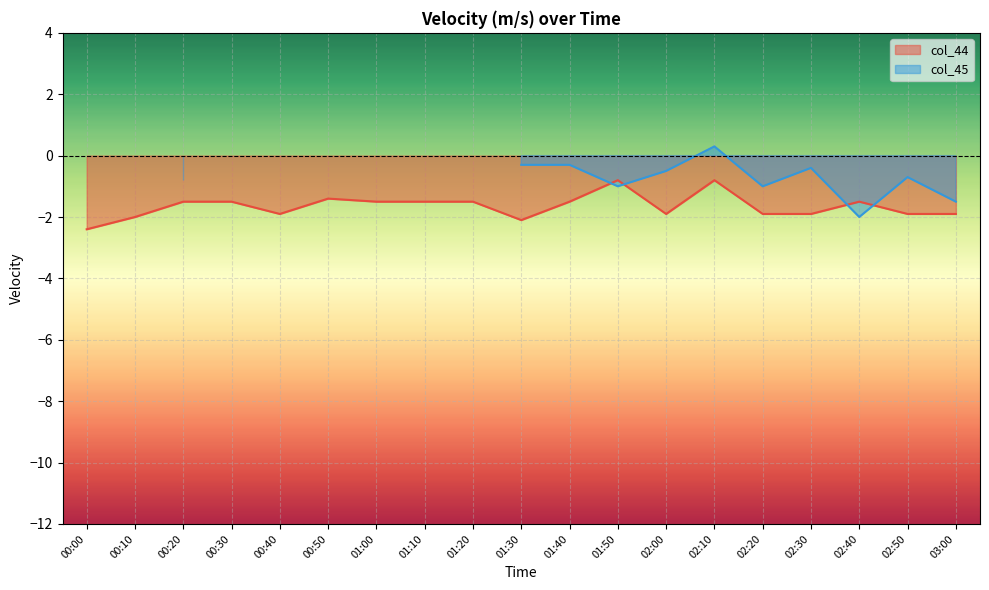

What is the difference between the second highest and second lowest values?

1.3